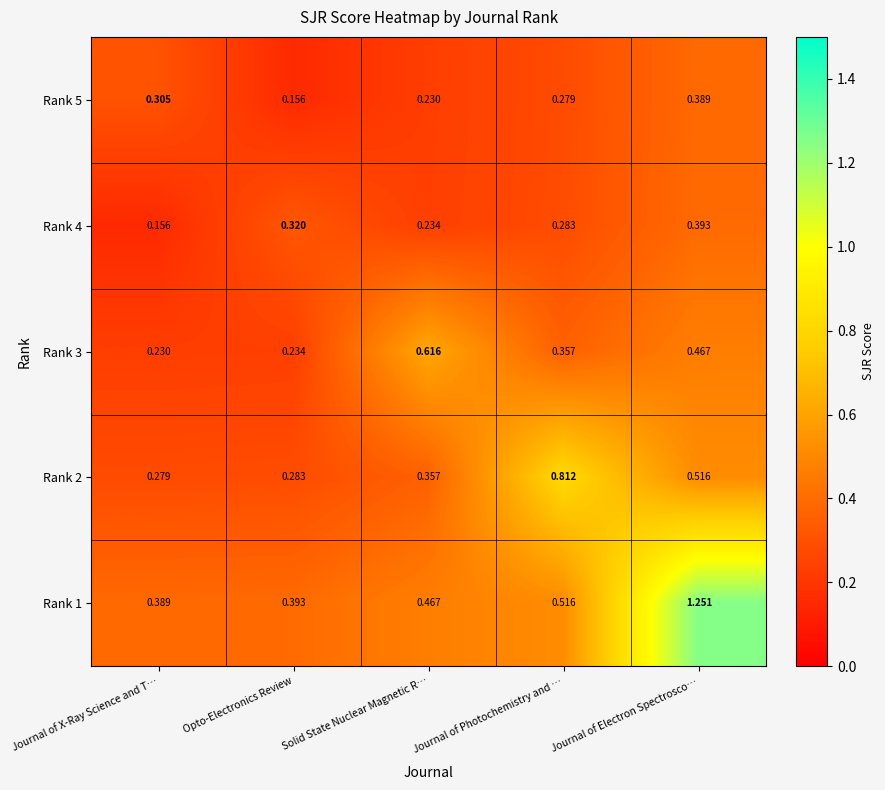

Which series has the widest spread of values?

Rank 1